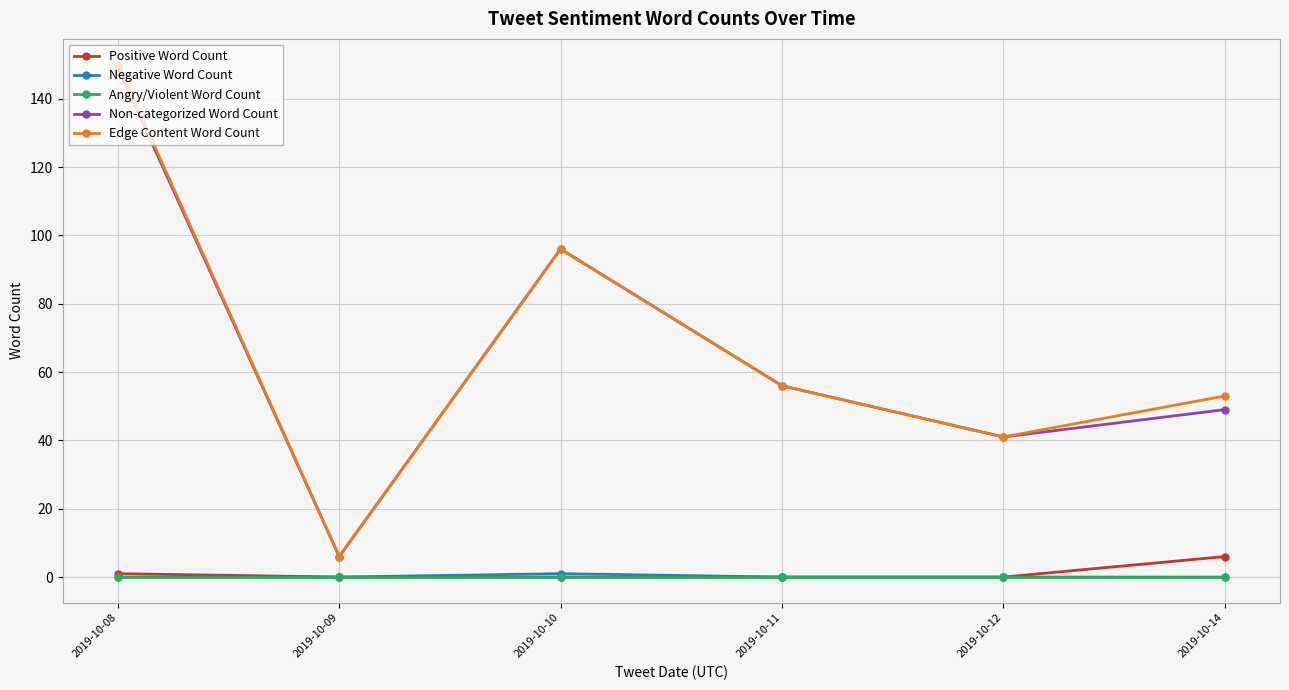

What is the maximum value shown in the chart?

150